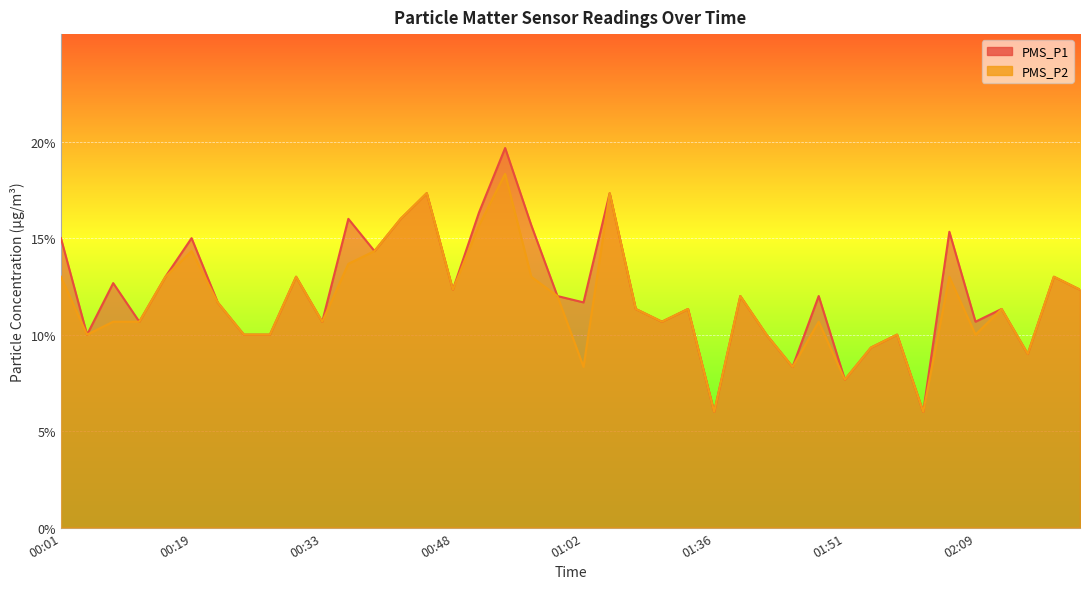

Reading left to right, transcribe all the data shown in this chart.

PMS_P1: 15.0	10.0	12.7	10.7	13.0	15.0	11.7	10.0	10.0	13.0	10.7	16.0	14.3	16.0	17.3	12.3	16.3	19.7	15.7	12.0	11.7	17.3	11.3	10.7	11.3	6.0	12.0	10.0	8.3	12.0	7.7	9.3	10.0	6.0	15.3	10.7	11.3	9.0	13.0	12.3
PMS_P2: 13.0	10.0	10.7	10.7	13.0	14.3	11.7	10.0	10.0	13.0	10.7	13.7	14.3	16.0	17.3	12.3	15.7	18.3	13.0	12.0	8.3	17.3	11.3	10.7	11.3	6.0	12.0	10.0	8.3	10.7	7.7	9.3	10.0	6.0	13.0	10.0	11.3	9.0	13.0	12.3